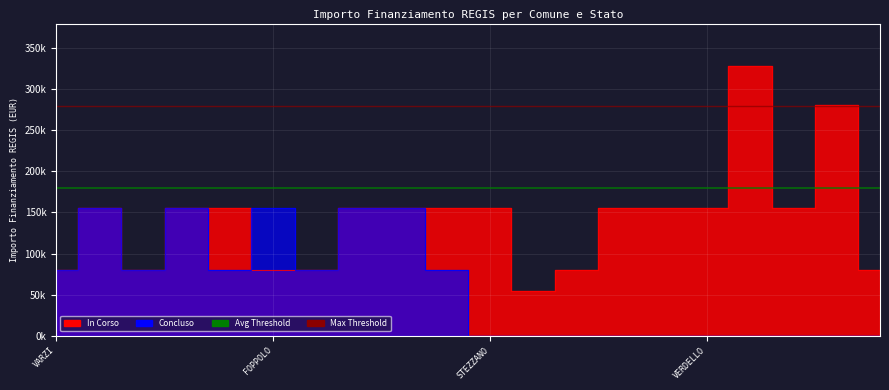

Is the value of Max Threshold at FOPPOLO greater than the value of Avg Threshold at FOPPOLO?

Yes